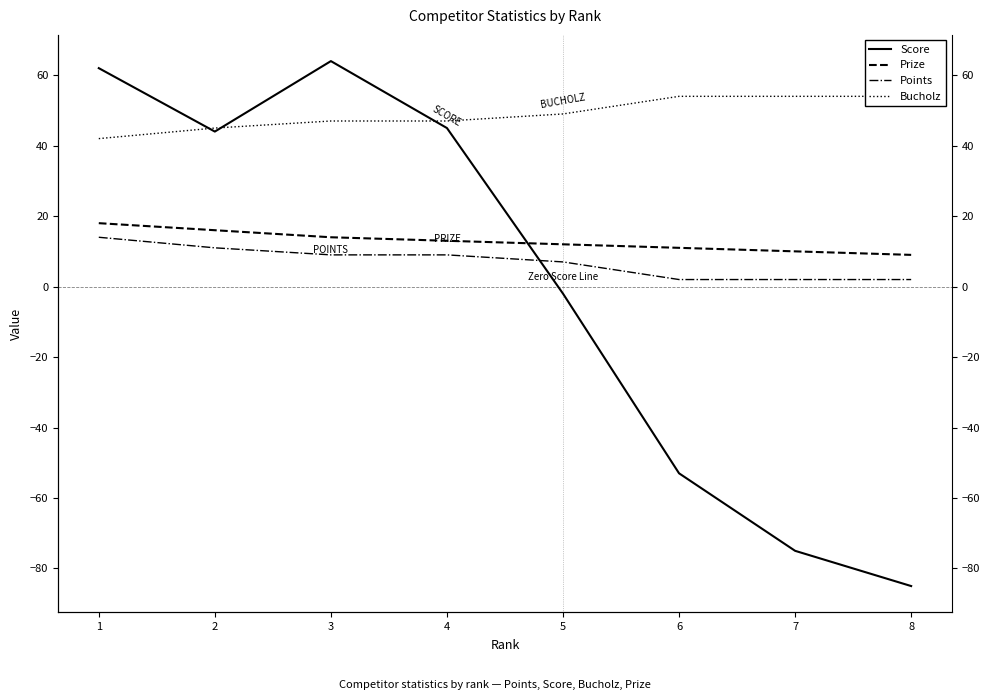

How many categories are shown in the chart?

8